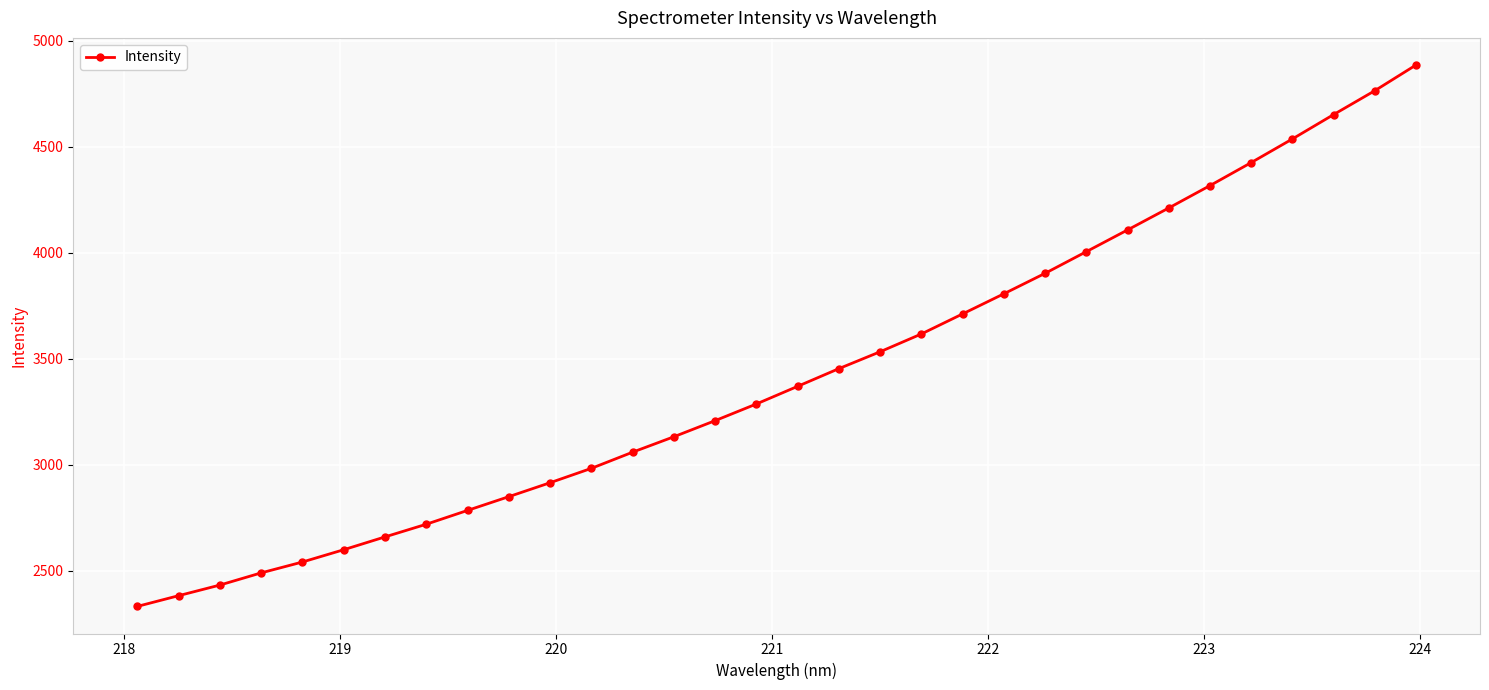

What is the maximum value shown in the chart?

4886.0